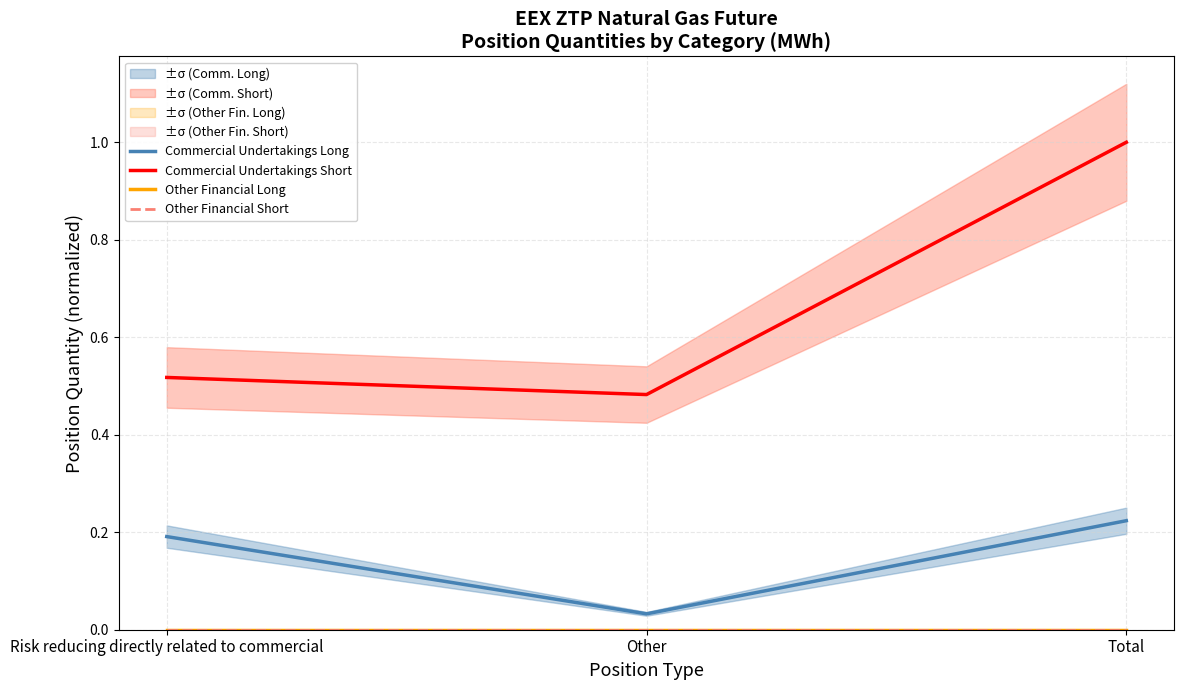

Which series has the largest total across all categories?

Commercial Undertakings Short